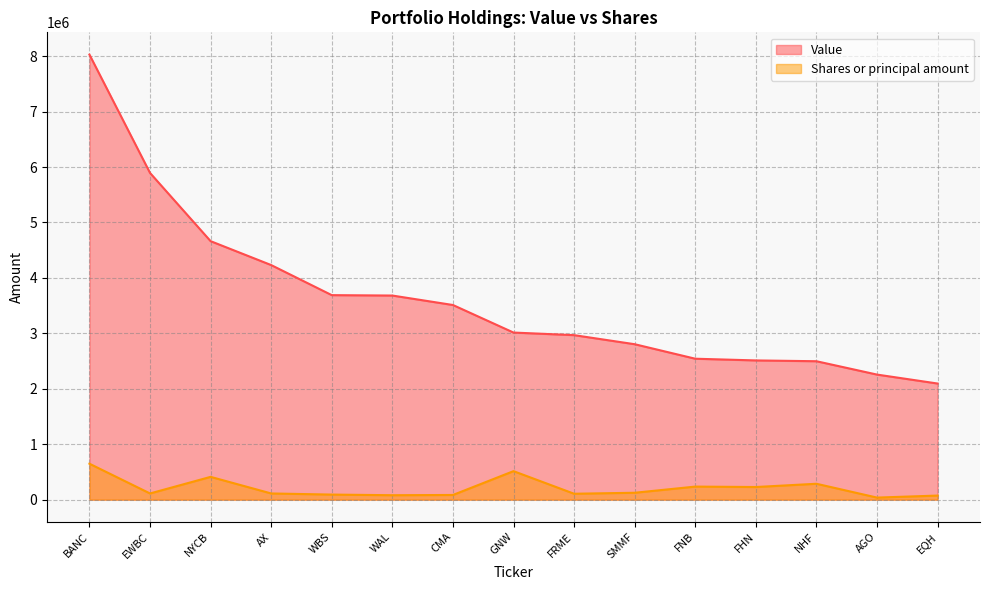

How many values in the Value series exceed 3014073?

7